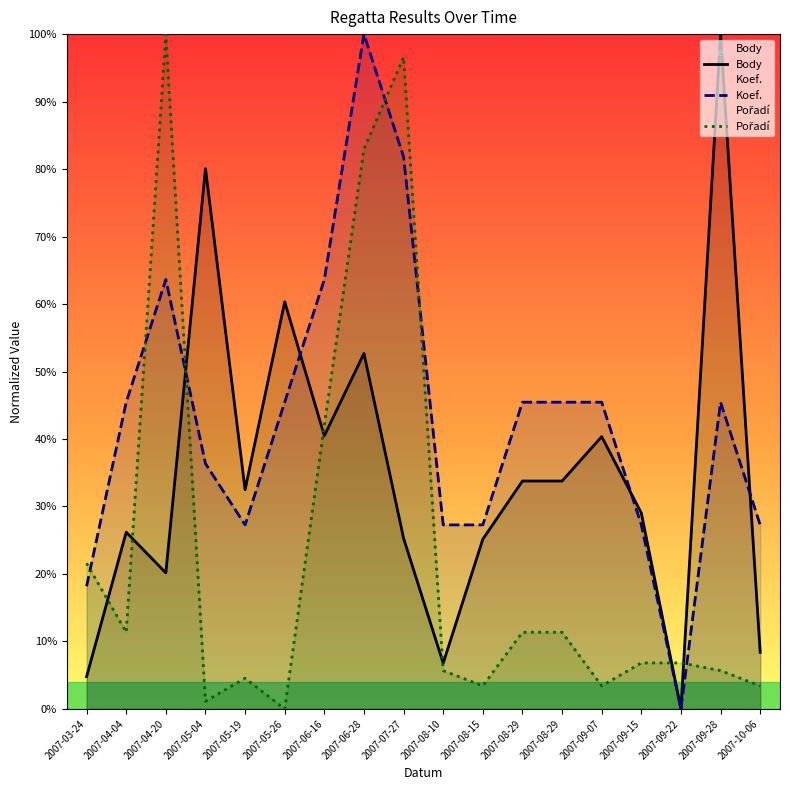

What is the label of the 16th point from the right?

2007-04-20